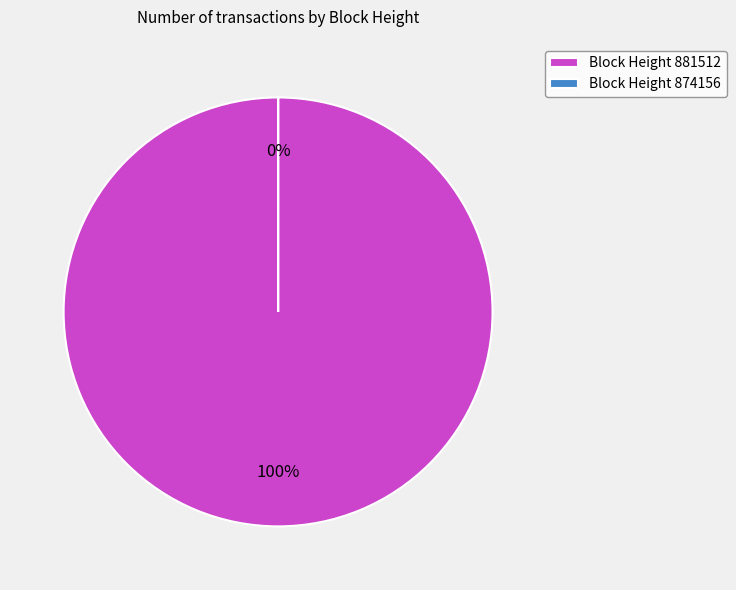

What is the largest slice in the pie chart?

881512